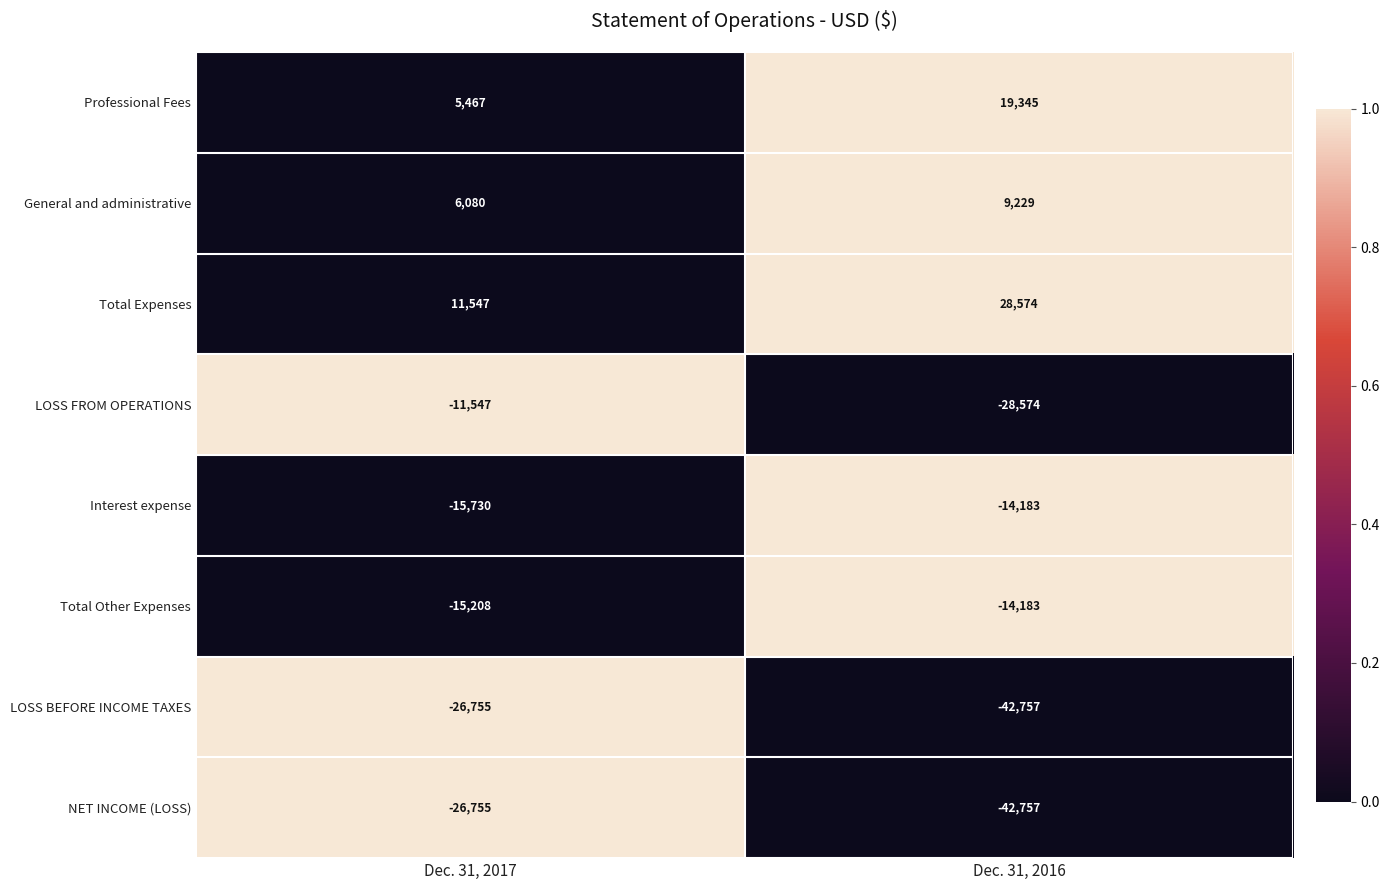

What is the minimum value for Total Expenses?

11547